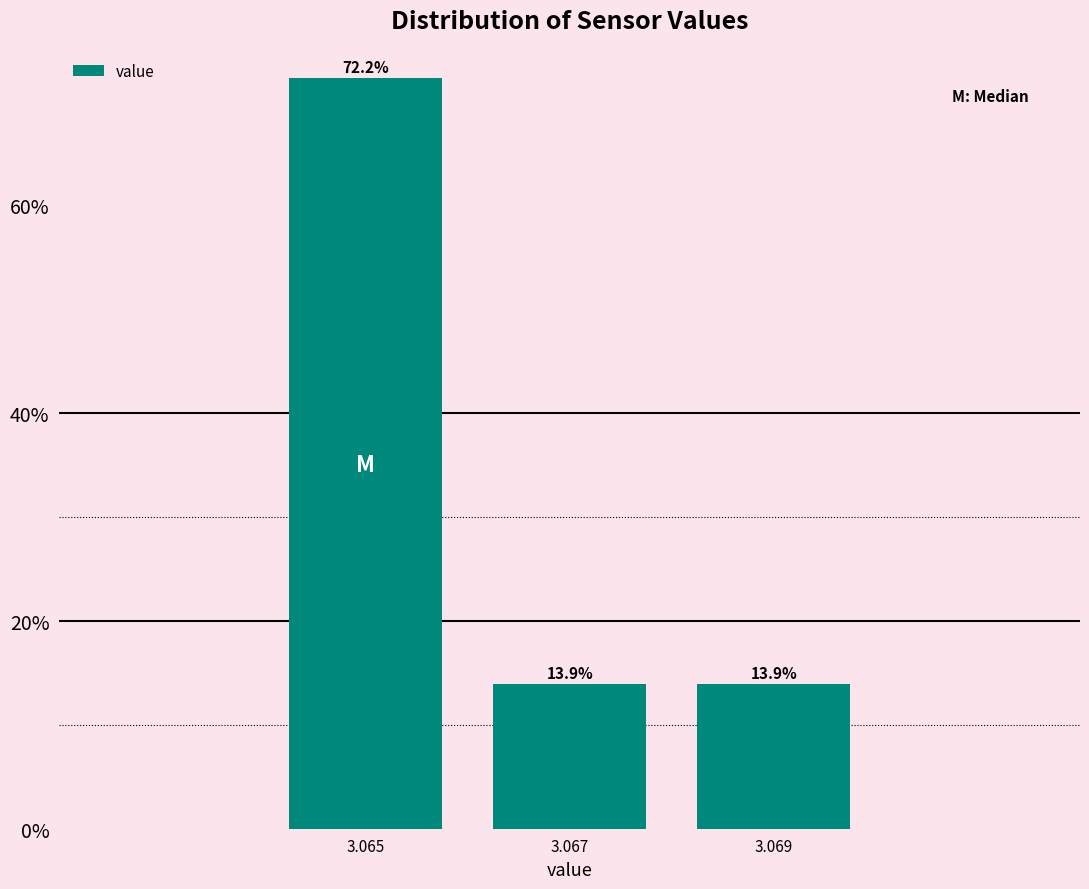

Reading left to right, transcribe all the data shown in this chart.

72.2	13.9	13.9